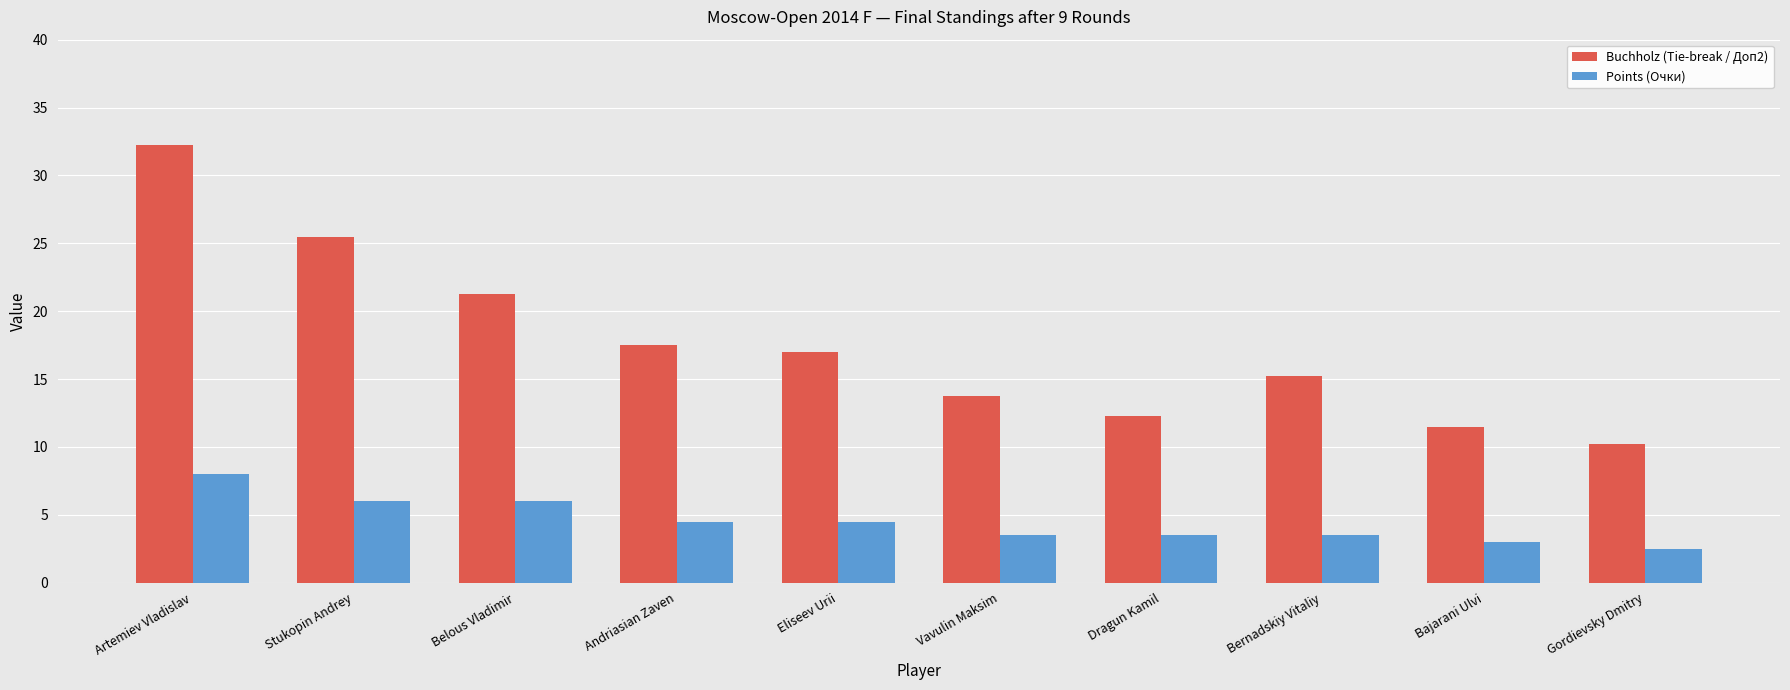

Which series has the largest total across all categories?

Buchholz (Tie-break / Доп2)